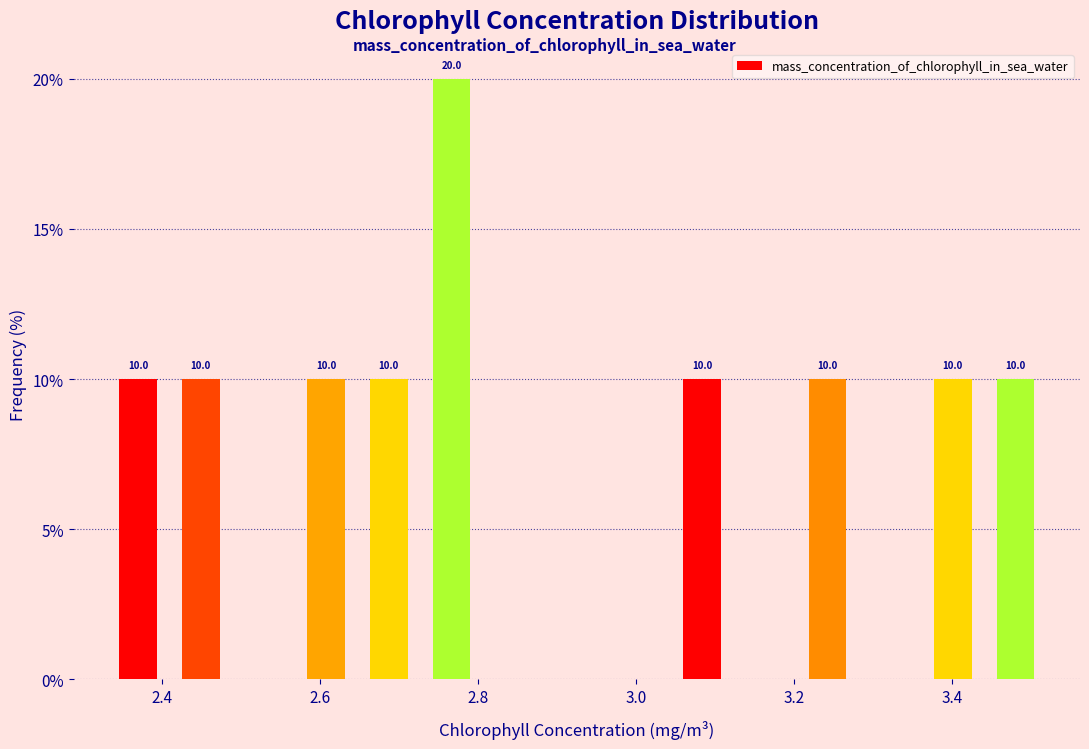

Read against the x-axis, roughly where is the centre of the tallest bar?

2.76